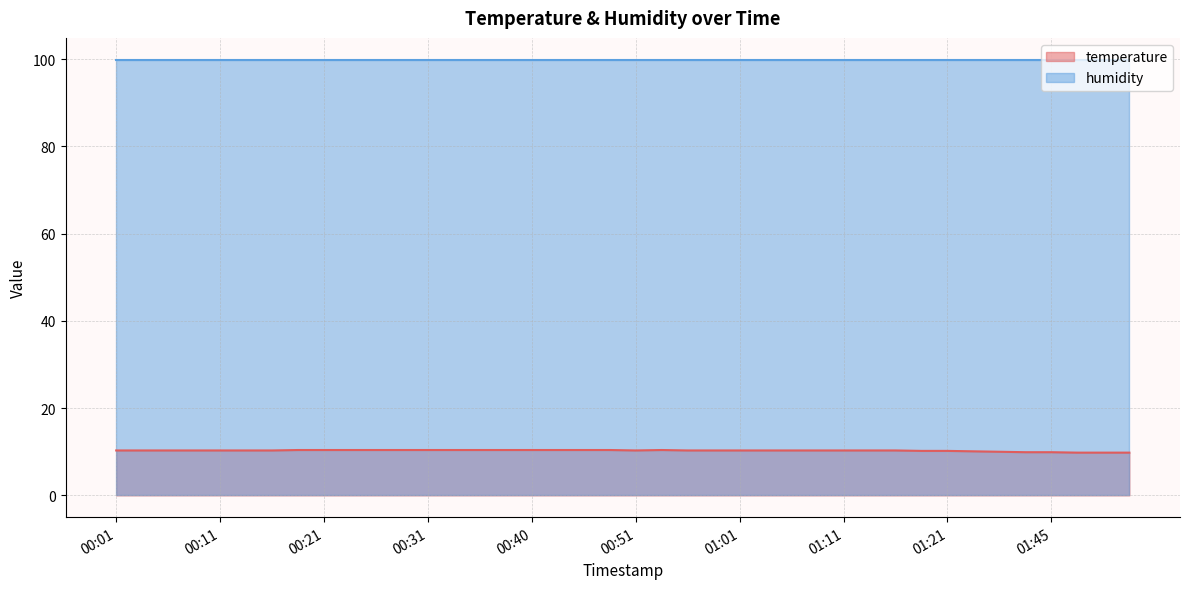

True or false: humidity and temperature cross at least once.

False